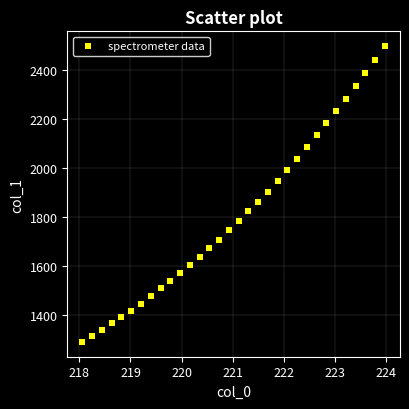

What is the range of X values (max minus min)?

5.9